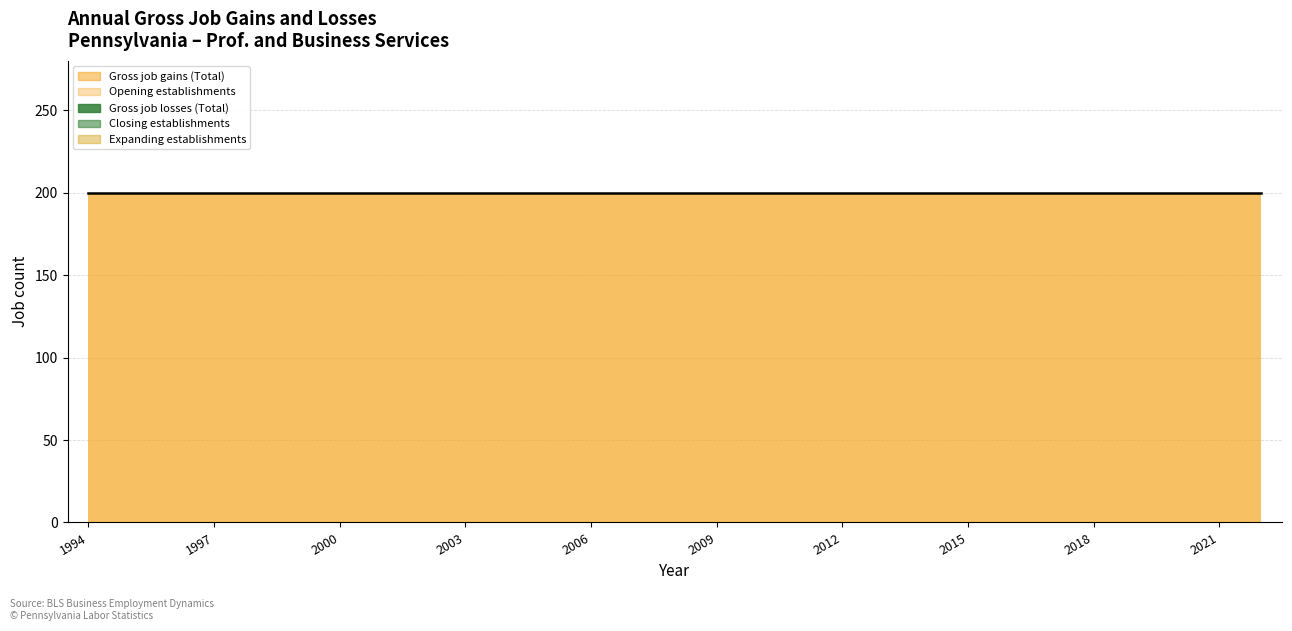

What is the total value across all series at 2022?

400